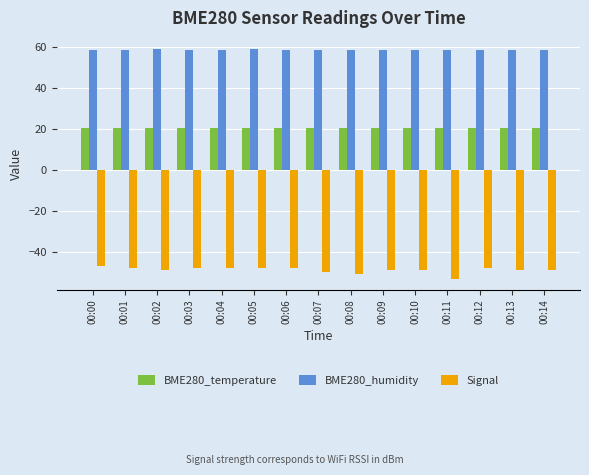

What is the minimum value for BME280_humidity?

58.6